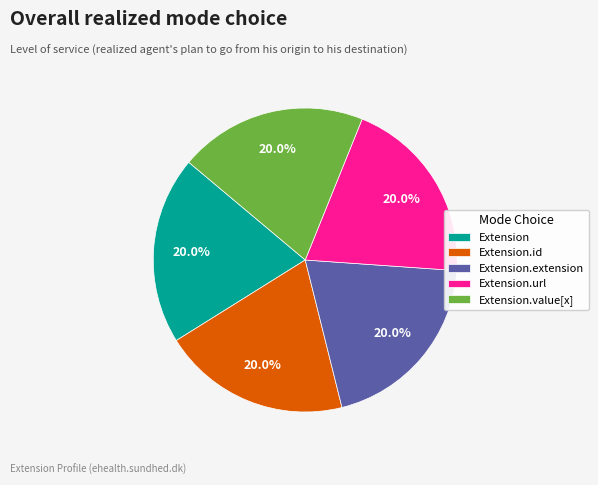

Is there any slice that represents more than half of the pie?

No